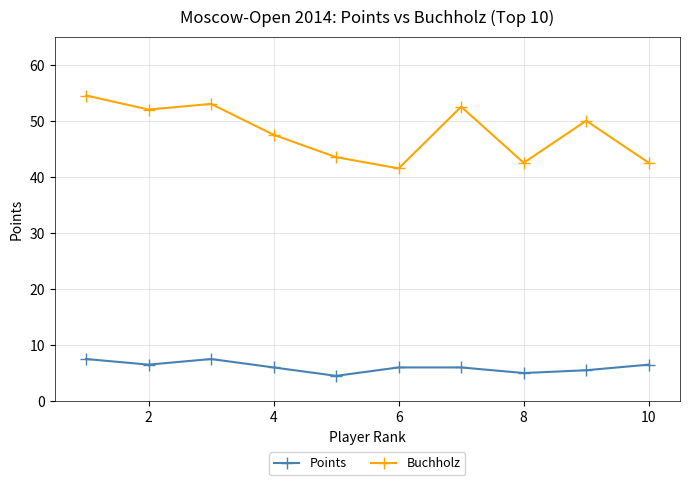

Does the chart have visible grid lines?

Yes